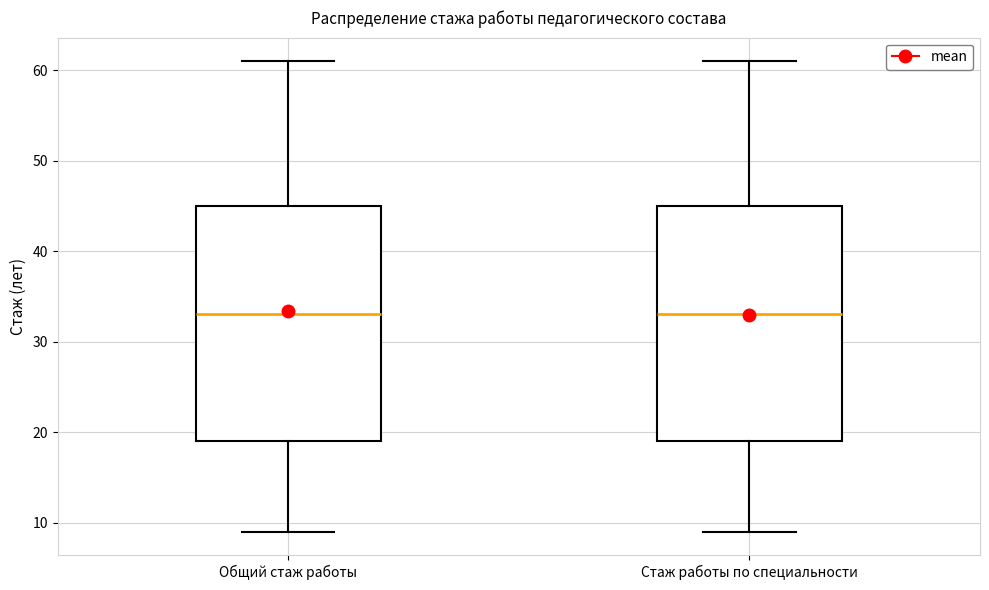

Reading left to right, read every box against the y-axis: the position of its median line, the range the box covers, and the ends of its whiskers. The values are not printed on the chart, so give them approximately, as read against the axis.

Общий стаж работы: median 33, box 19 to 45, whiskers 9 to 61
Стаж работы по специальности: median 33, box 19 to 45, whiskers 9 to 61